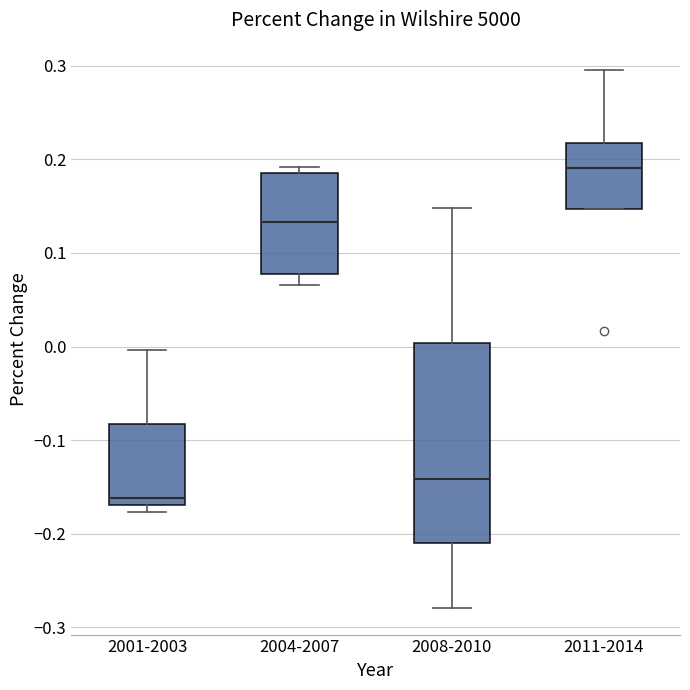

Which box has the lowest median line?

2001-2003